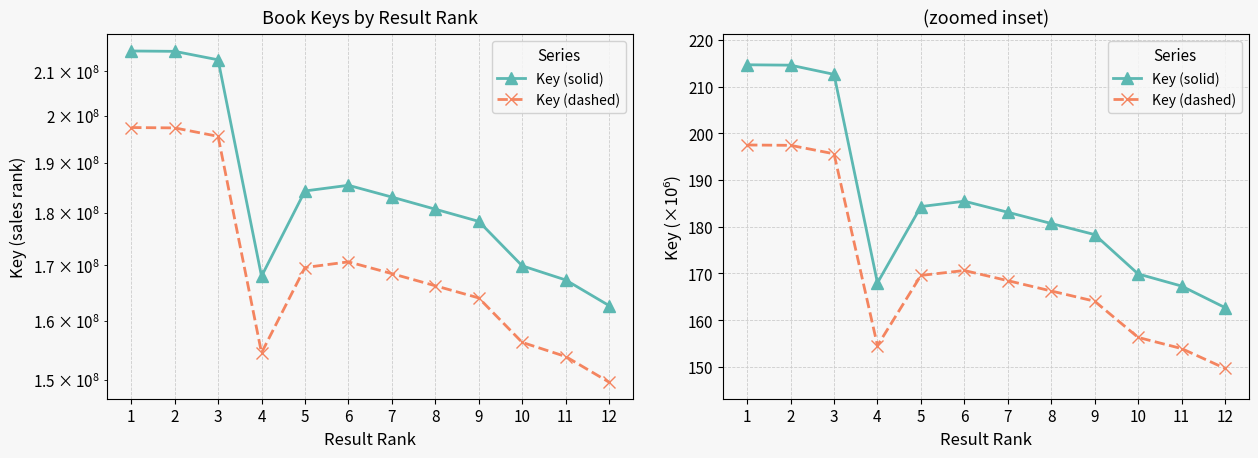

At how many categories does at least one series exceed 178?

8